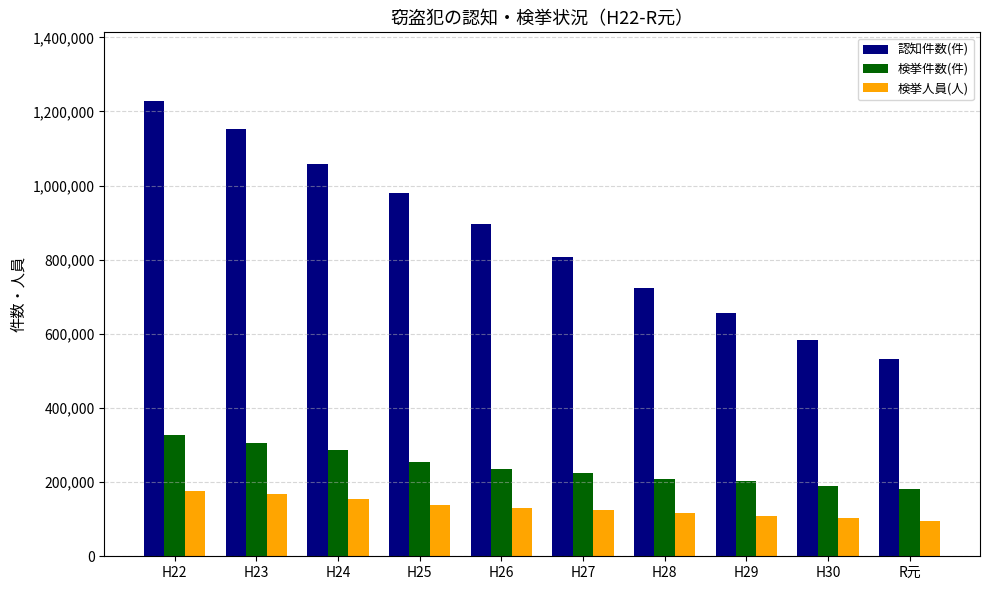

Which series has the widest spread of values?

認知件数(件)